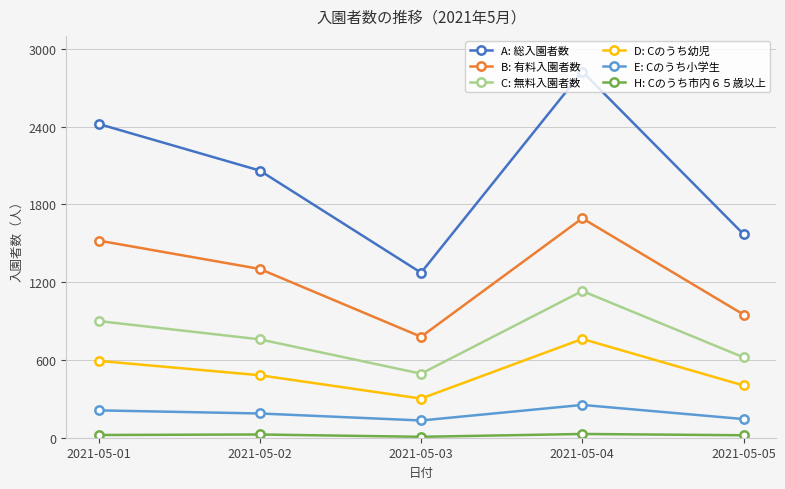

Rank the categories by C: 無料入園者数 value from highest to lowest.

2021-05-04, 2021-05-01, 2021-05-02, 2021-05-05, 2021-05-03